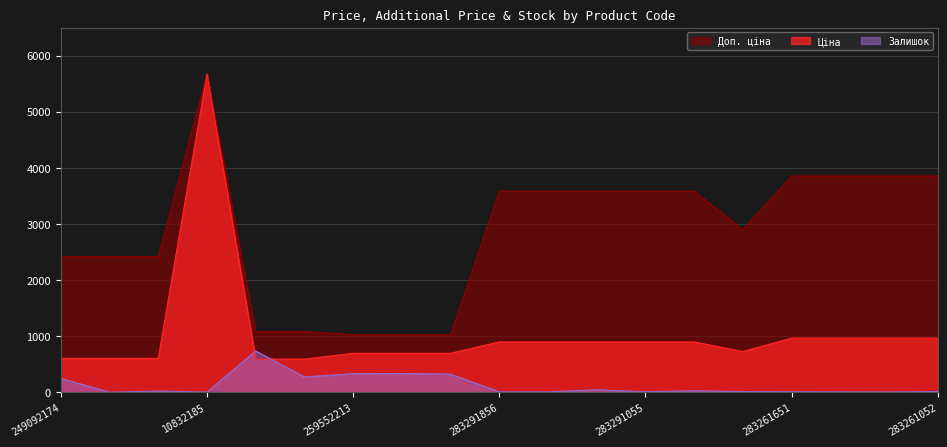

Which category has the lowest value across all series?

249092173